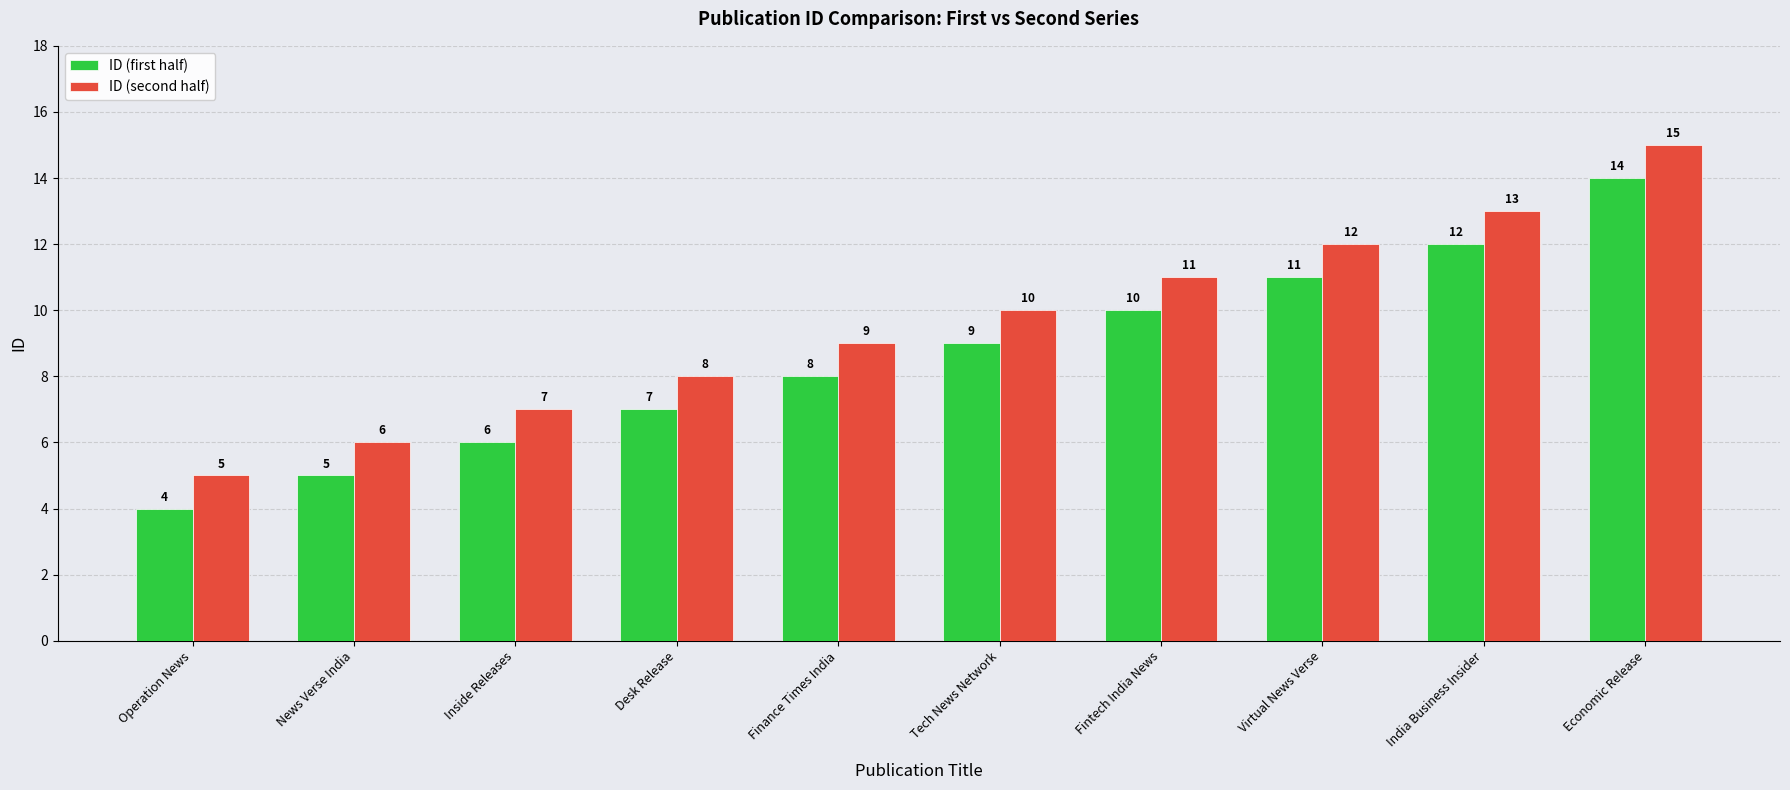

Reading left to right, extract all data points from this chart.

ID (first half): Operation News=4	News Verse India=5	Inside Releases=6	Desk Release=7	Finance Times India=8	Tech News Network=9	Fintech India News=10	Virtual News Verse=11	India Business Insider=12	Economic Release=14
ID (second half): Operation News=5	News Verse India=6	Inside Releases=7	Desk Release=8	Finance Times India=9	Tech News Network=10	Fintech India News=11	Virtual News Verse=12	India Business Insider=13	Economic Release=15